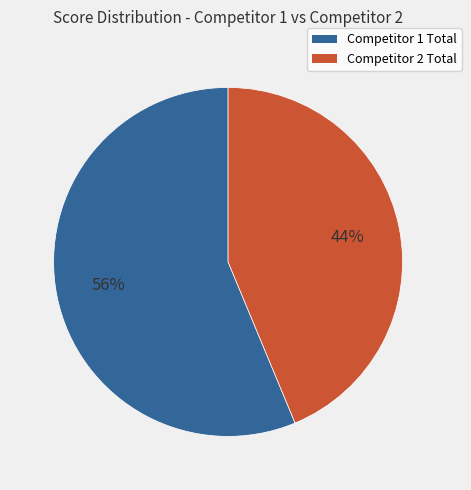

Does any single category account for the majority?

Yes